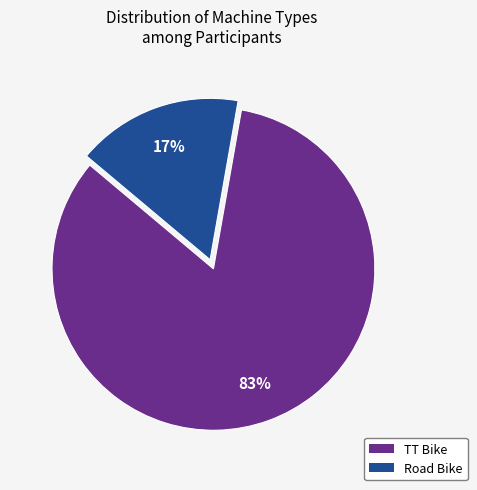

Which has a higher value, TT Bike or Road Bike?

TT Bike